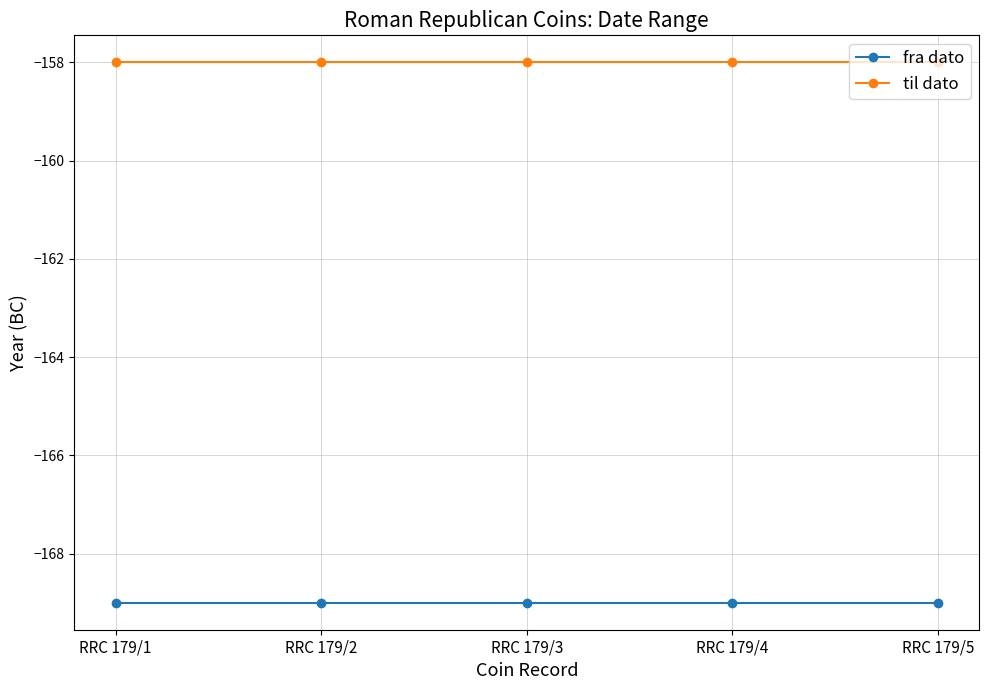

At RRC 179/3, list the series in order from largest to smallest.

til dato, fra dato